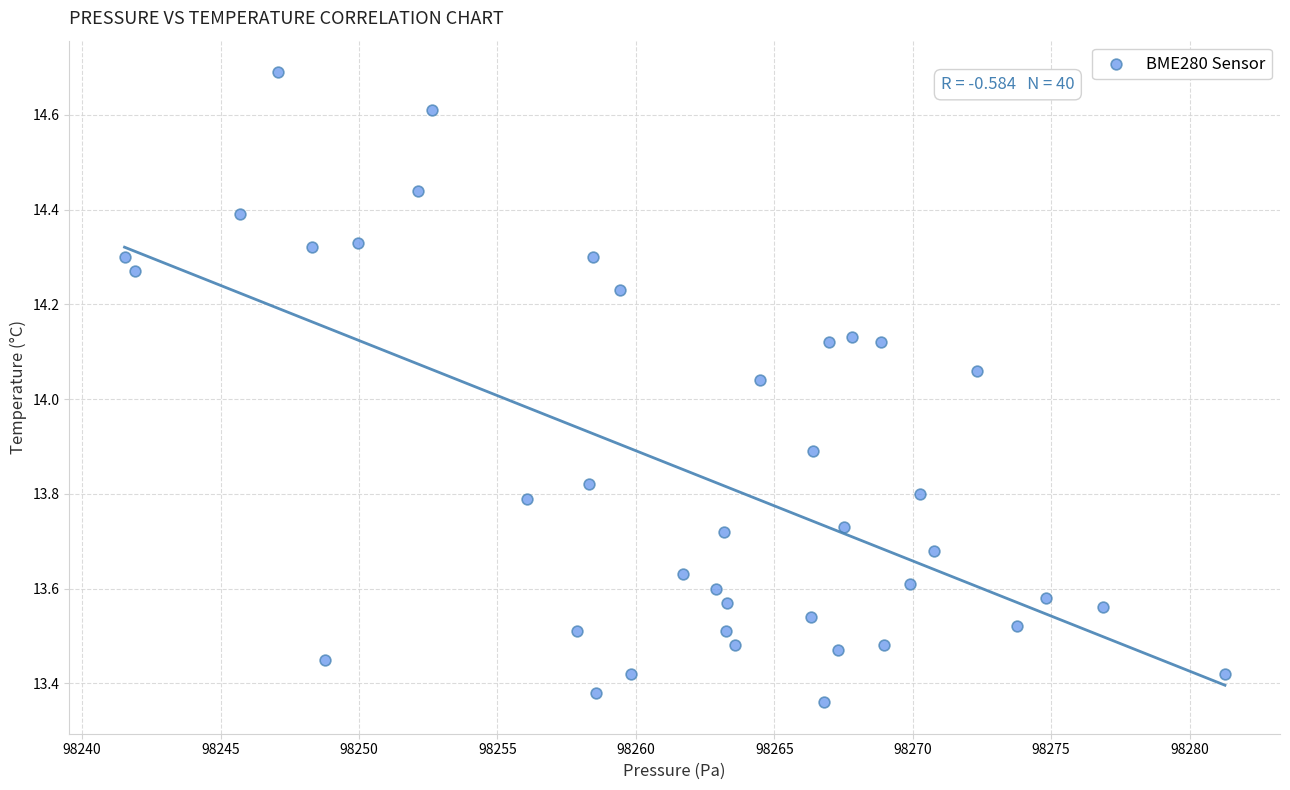

What is the range of Y values (max minus min)?

1.3